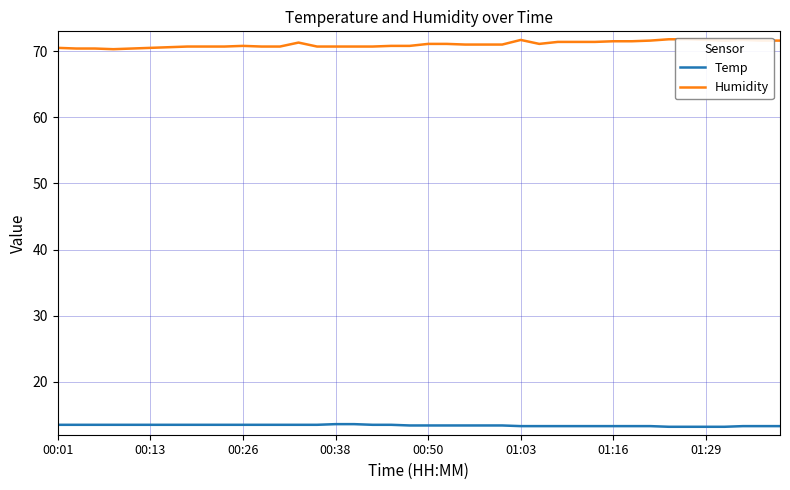

True or false: Temp and Humidity intersect in this chart.

False